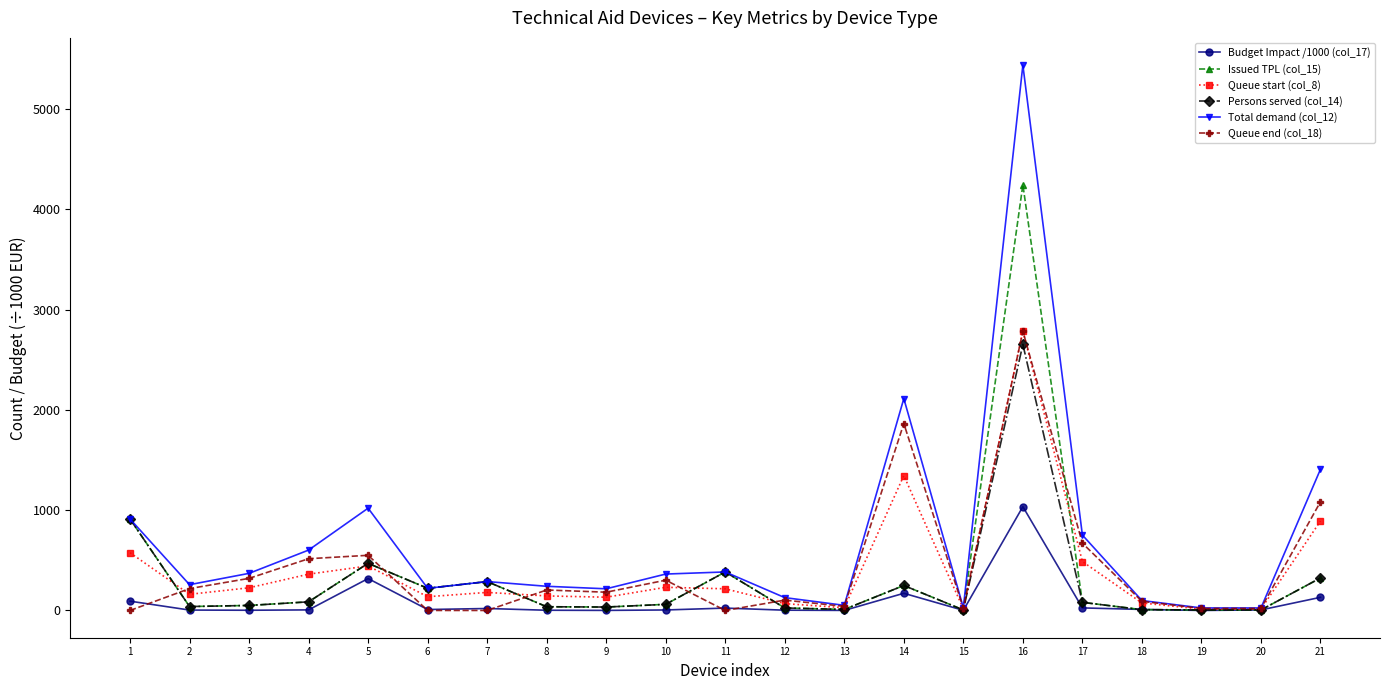

True or false: Total demand (col_12) has more than 0 interior local peaks.

True